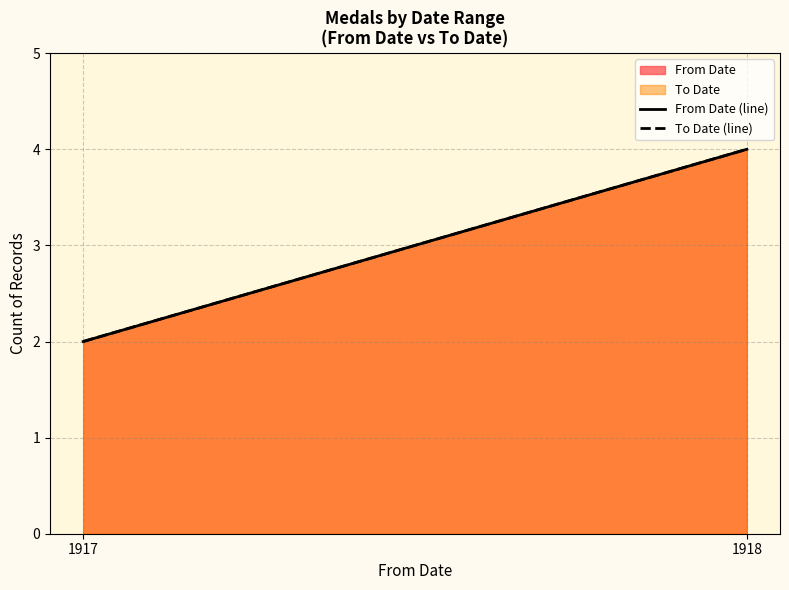

What is the value of the From Date (line) point at the 2nd from the left?

4